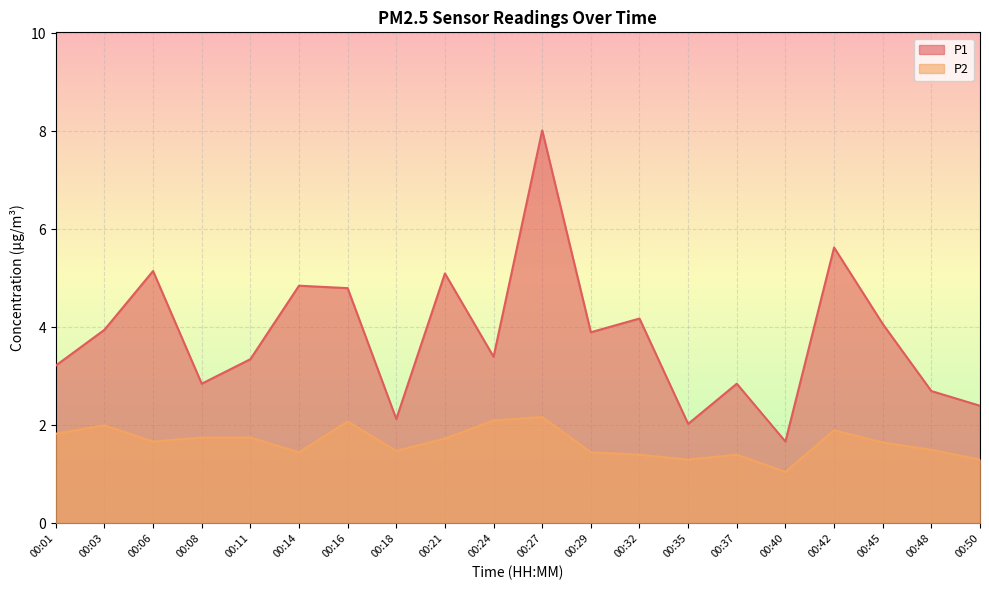

Rank the series by their average value, from lowest to highest.

P2, P1